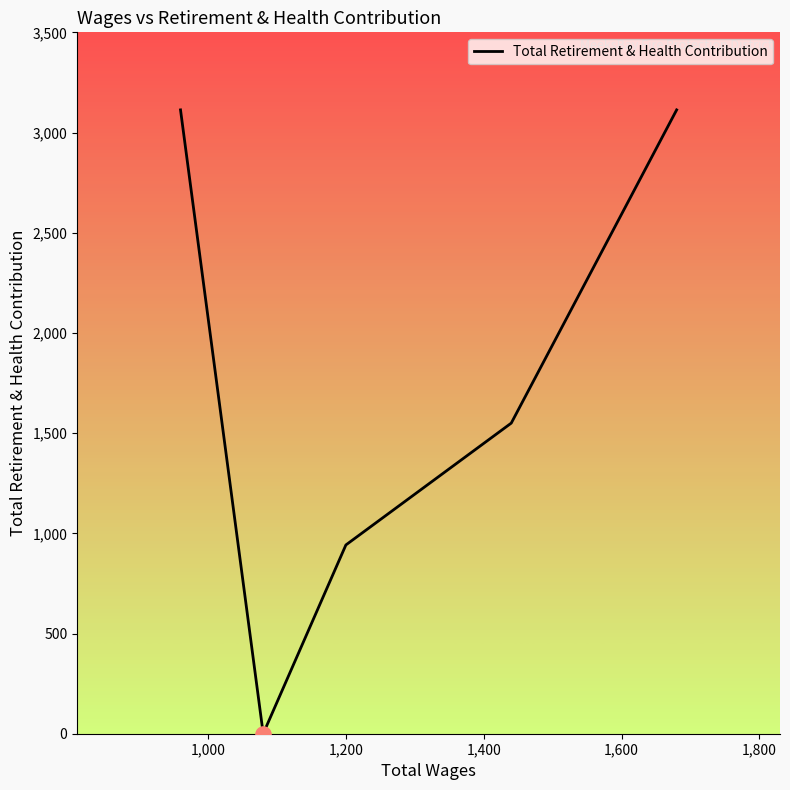

What is the difference between the second highest and minimum values?

3113